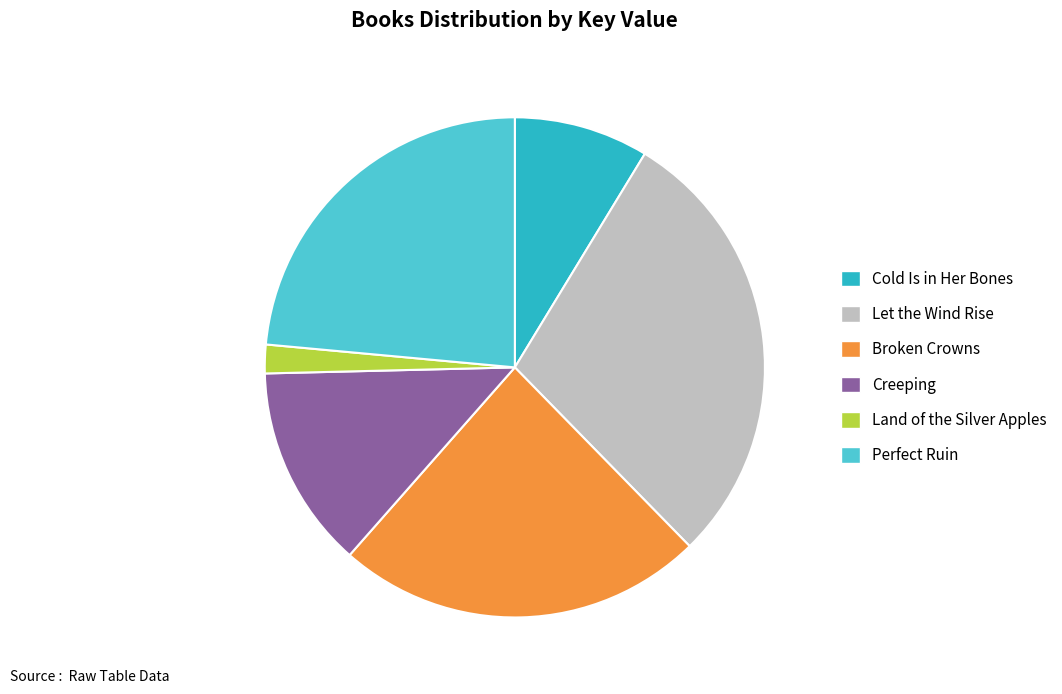

What is the ratio of the value at Land of the Silver Apples to the value at Broken Crowns?

0.1